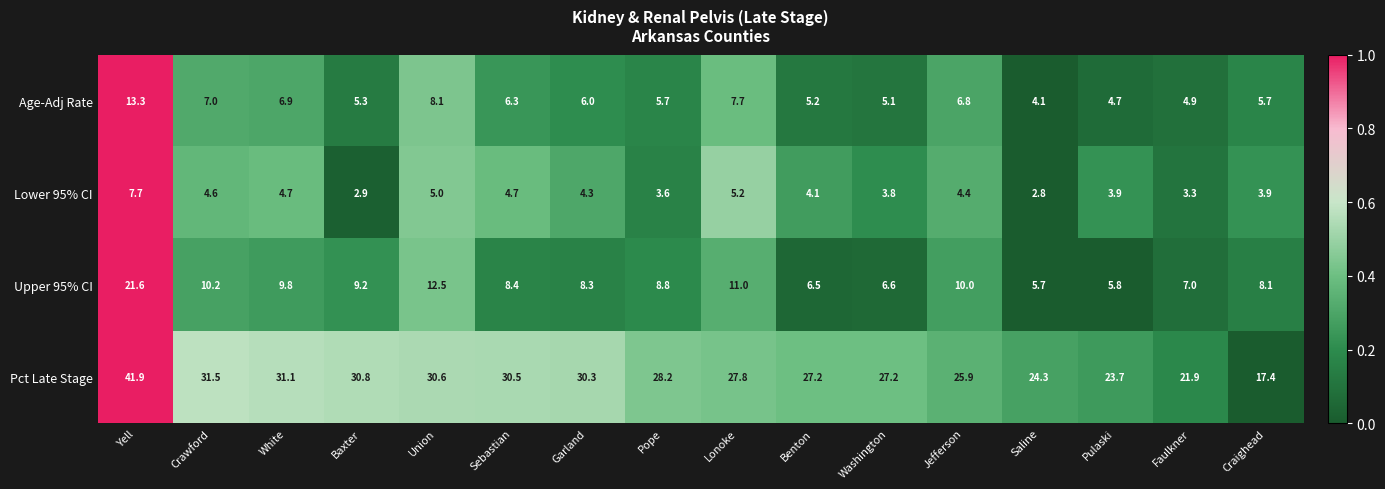

What is the difference between the maximum and second lowest values in the Age-Adj Rate series?

8.6